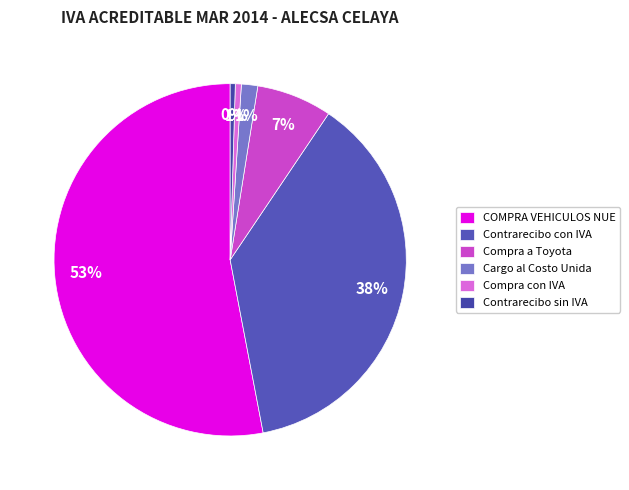

To the nearest percent, what is the difference between the largest and smallest slice percentages?

53%